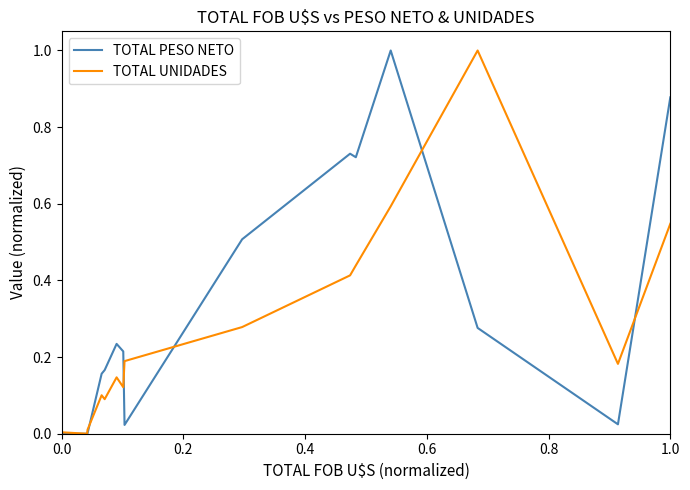

True or false: TOTAL UNIDADES has more than 1 interior local peaks.

True